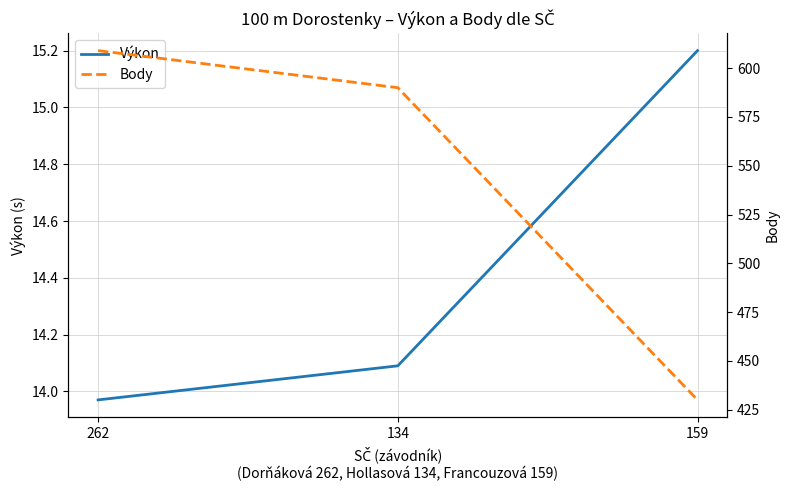

The value of Výkon at 262 is 14.0. True or false?

True